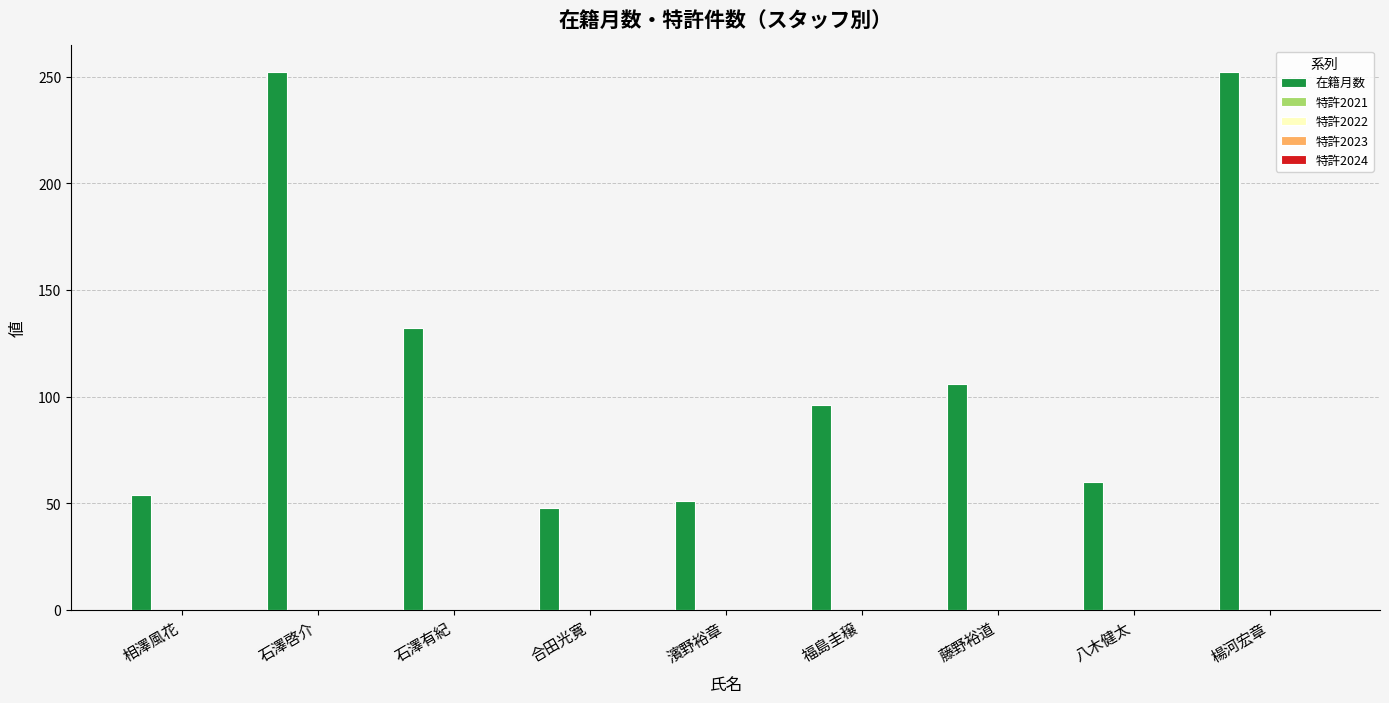

What is the value of the 9th bar from the left?

252